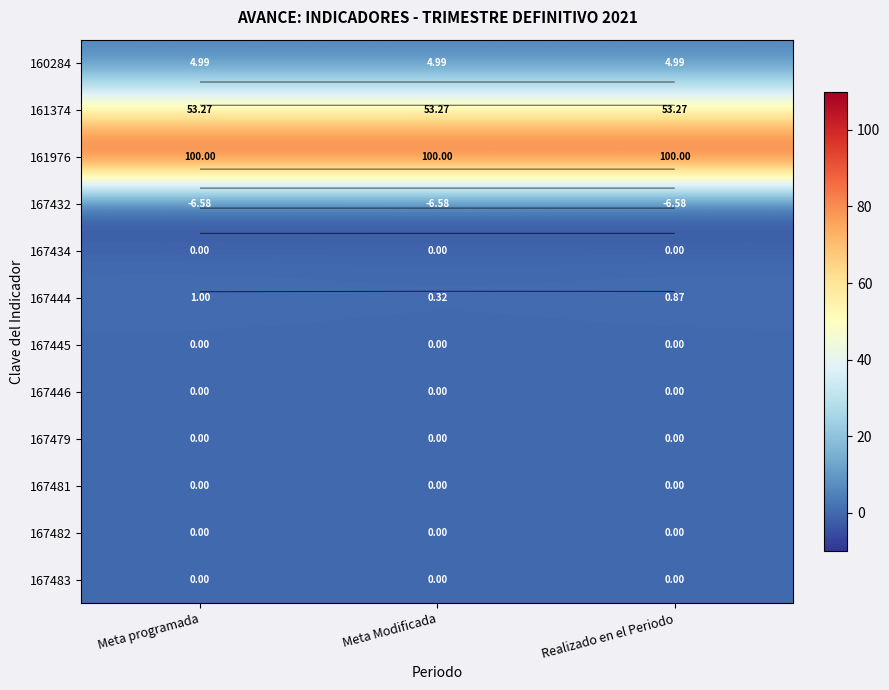

At how many categories does at least one series exceed 95?

3